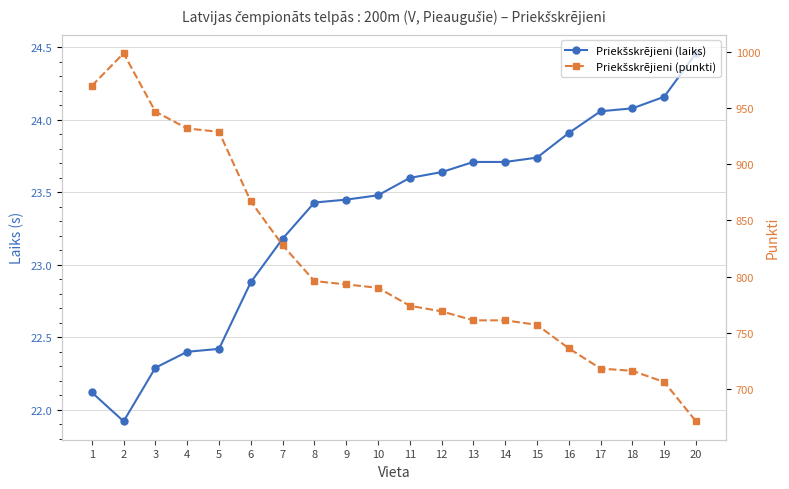

Rank the series by their average value, from highest to lowest.

Priekšskrējieni (punkti), Priekšskrējieni (laiks)